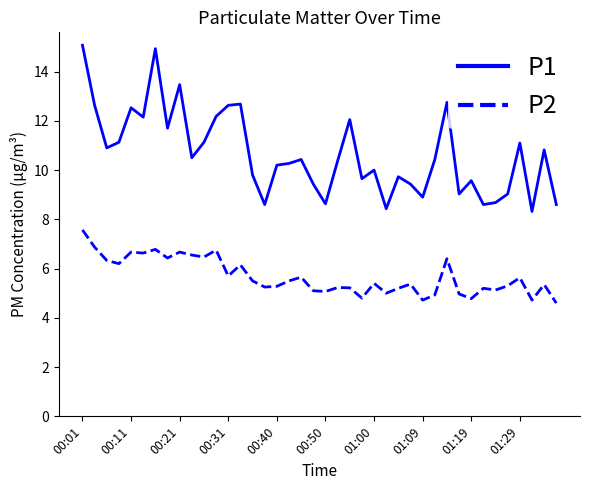

How many lines are shown in the chart?

2